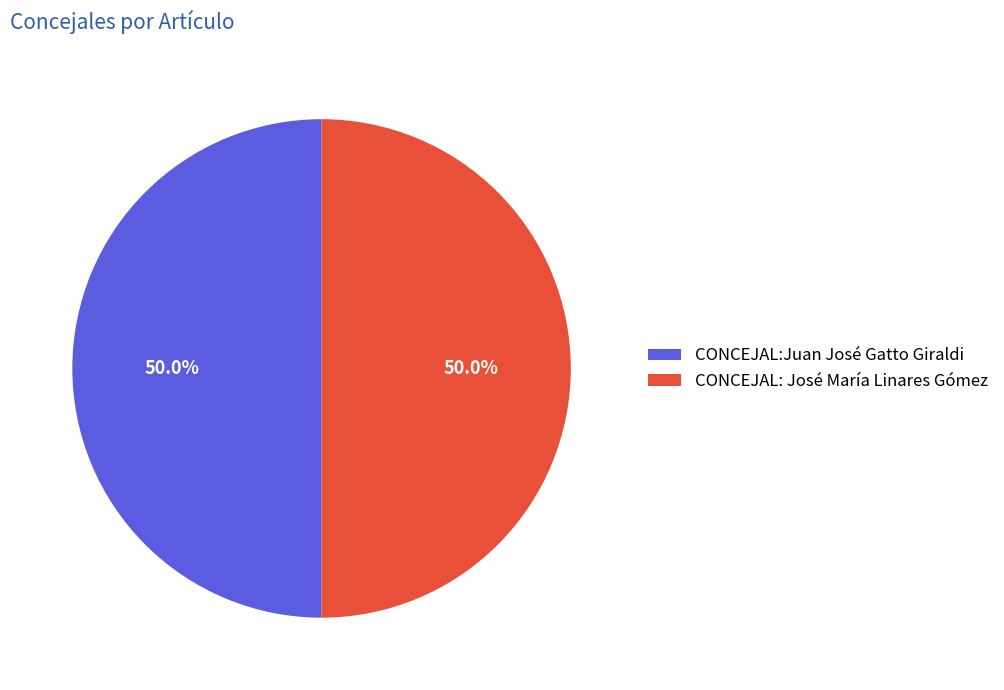

What is the ratio of the value at CONCEJAL: José María Linares Gómez to the value at CONCEJAL:Juan José Gatto Giraldi?

1.0